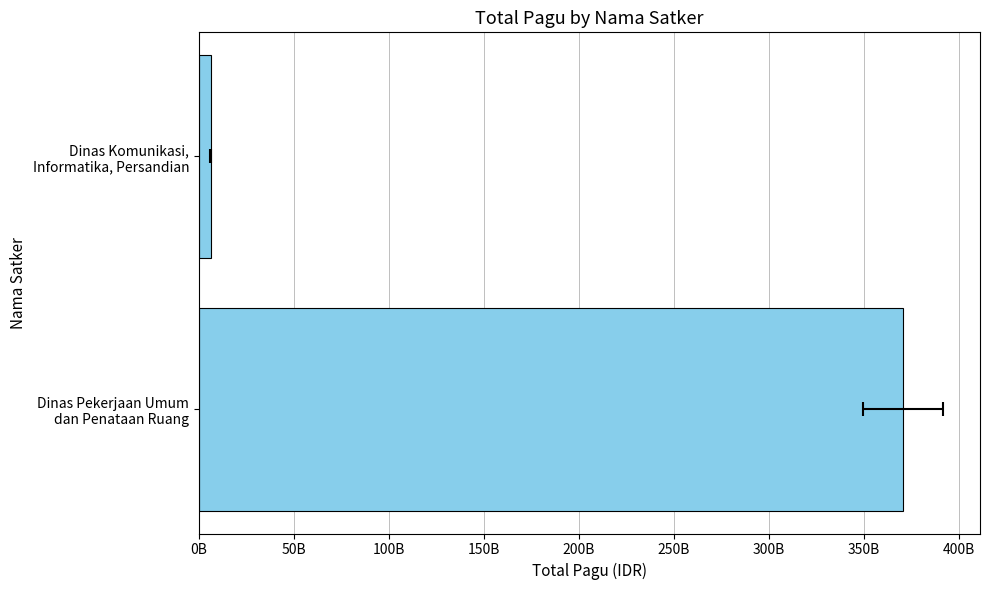

What is the maximum value shown in the chart?

370526553950